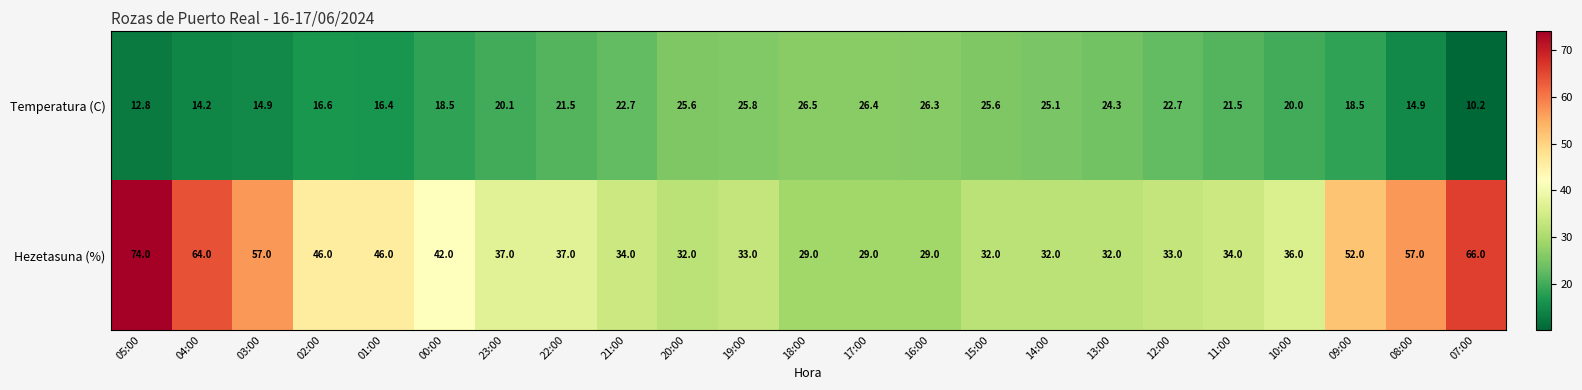

At 11:00, list the series in order from smallest to largest.

Temperatura (C), Hezetasuna (%)